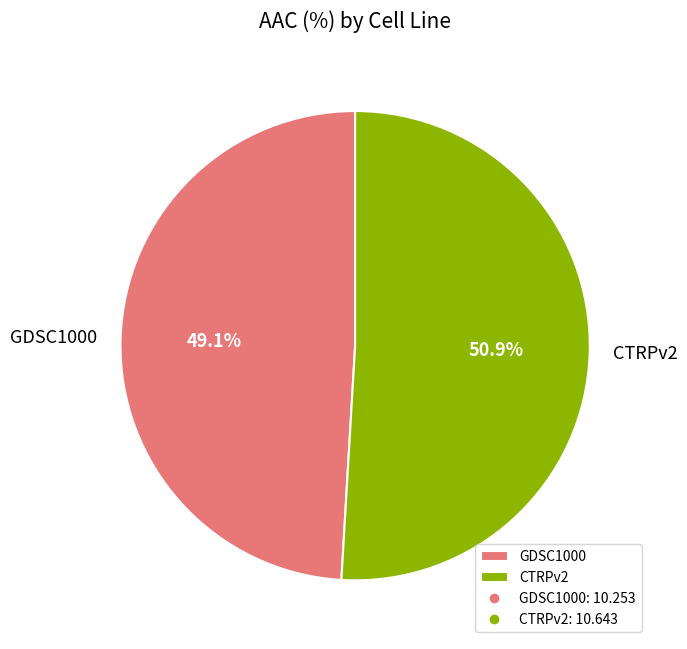

Is it true that CTRPv2 is 51% of the pie?

True